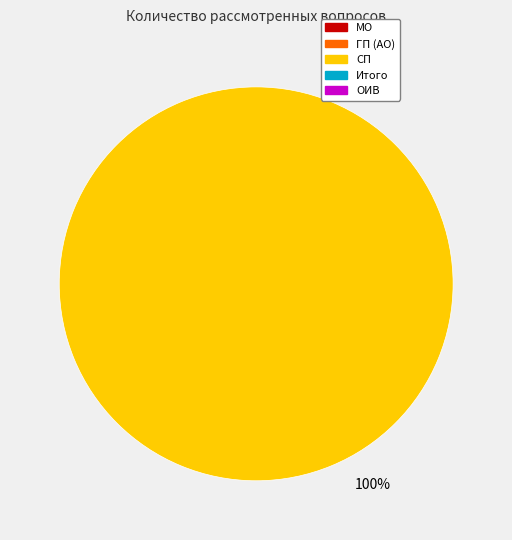

How many segments does this pie chart have?

1